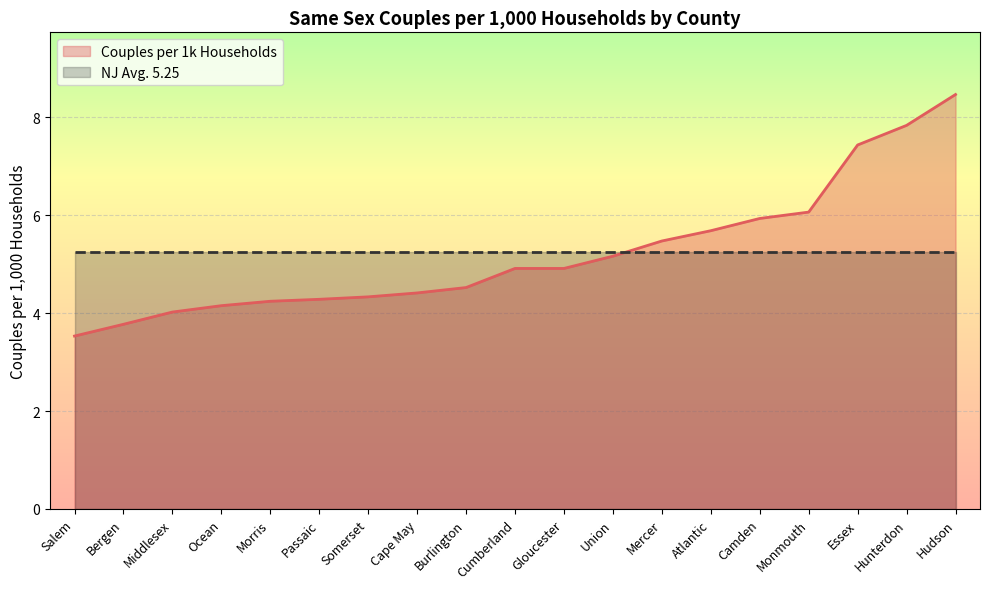

Reading left to right, transcribe all the data shown in this chart.

3.5	3.8	4.0	4.2	4.2	4.3	4.3	4.4	4.5	4.9	4.9	5.2	5.5	5.7	5.9	6.1	7.4	7.8	8.5